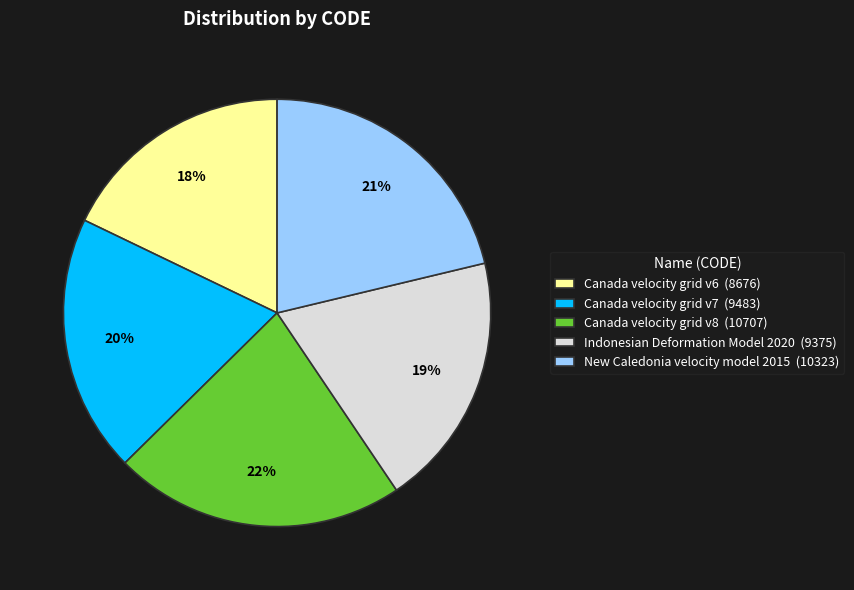

The New Caledonia velocity model 2015 slice represents 32% of the pie. True or false?

False